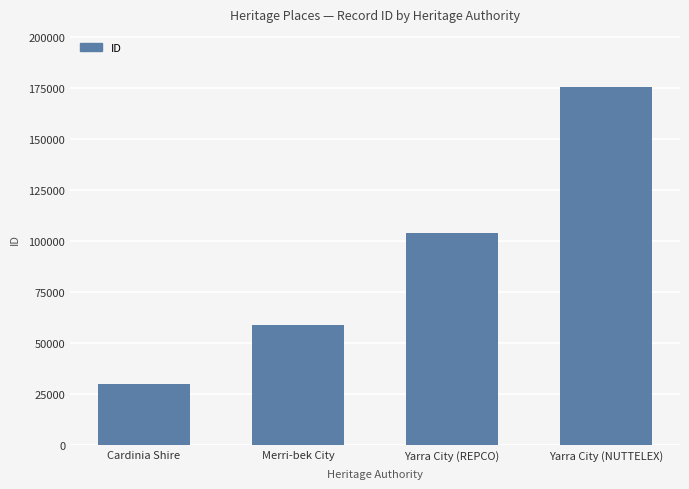

Where is the data nearest to the value 102906?

Yarra City (REPCO)